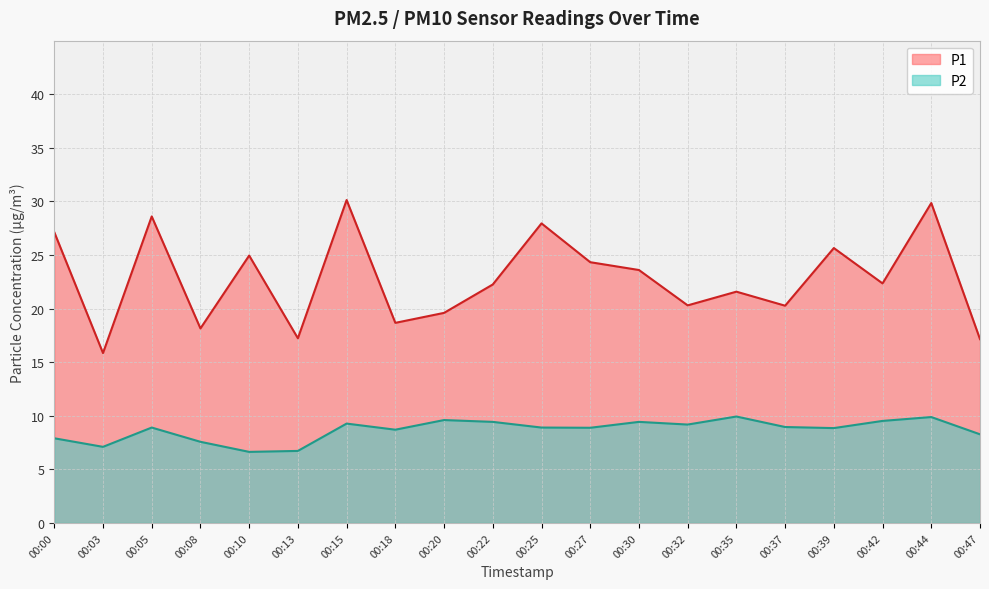

True or false: P2 and P1 cross at least once.

False